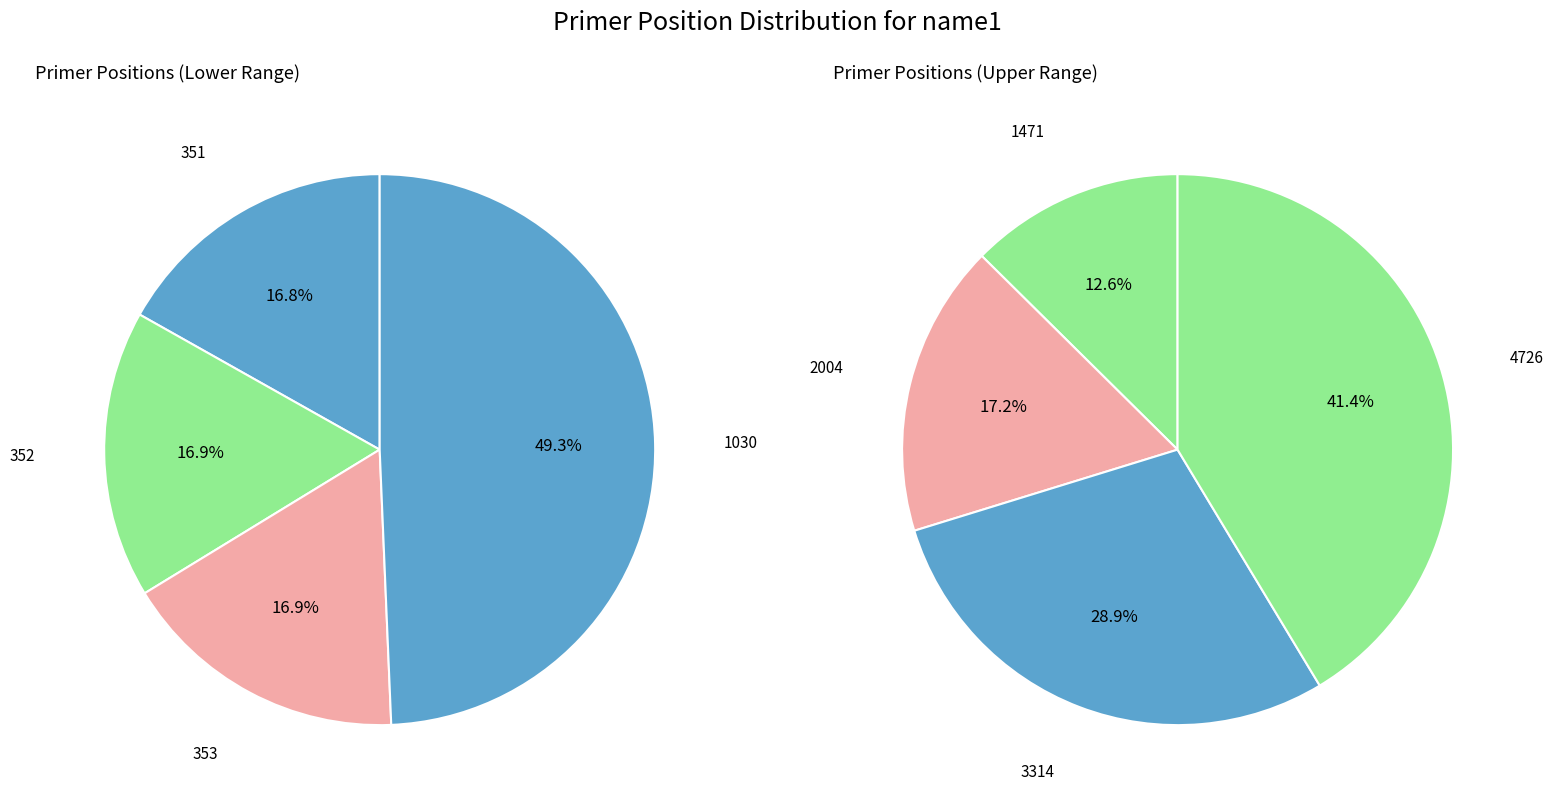

How many slices are in this pie chart?

8